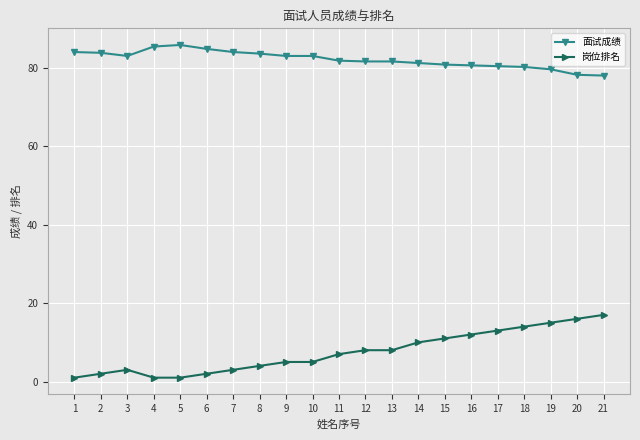

How many series are shown in this chart?

2